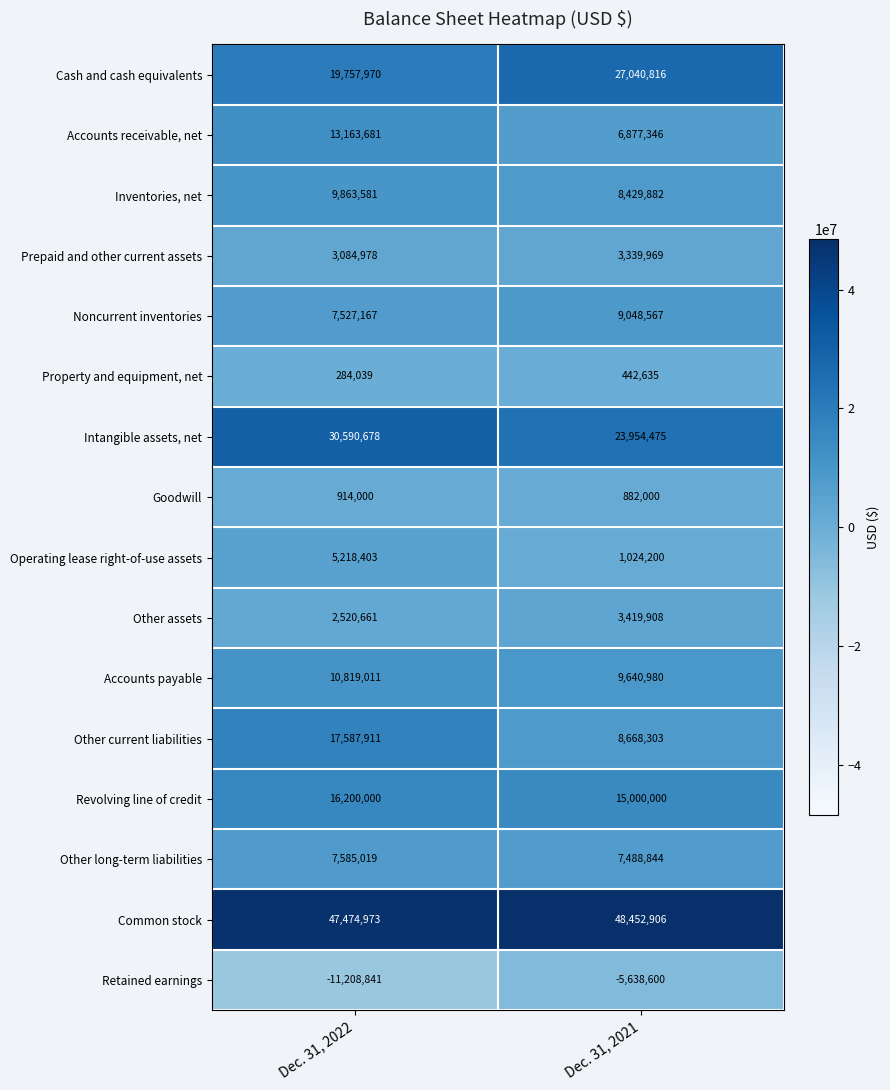

At which label is Accounts receivable, net closest to 10020513?

Dec. 31, 2021